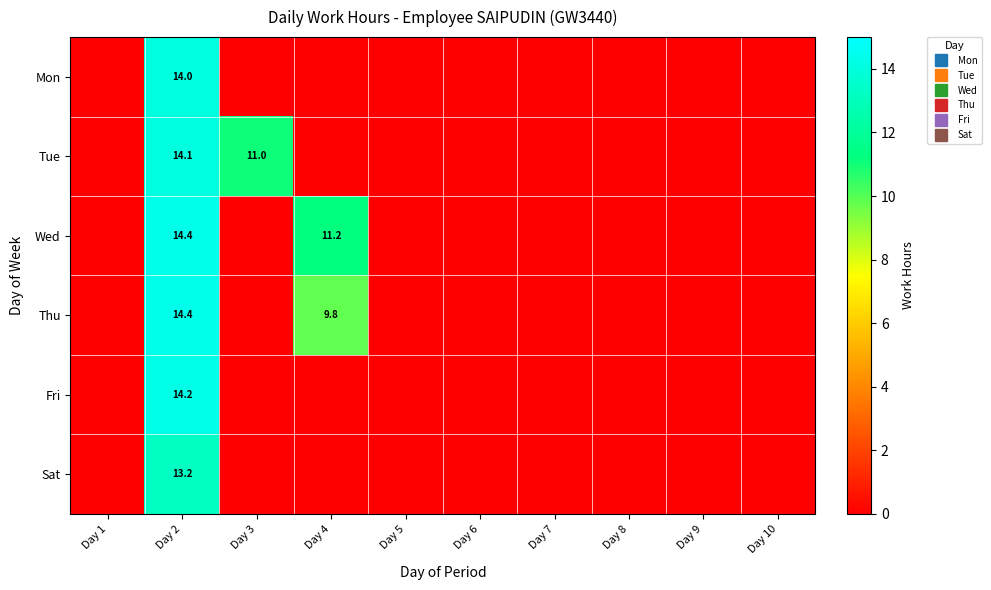

Rank the categories by Tue value from highest to lowest.

Day 2, Day 3, Day 1, Day 4, Day 5, Day 6, Day 7, Day 8, Day 9, Day 10